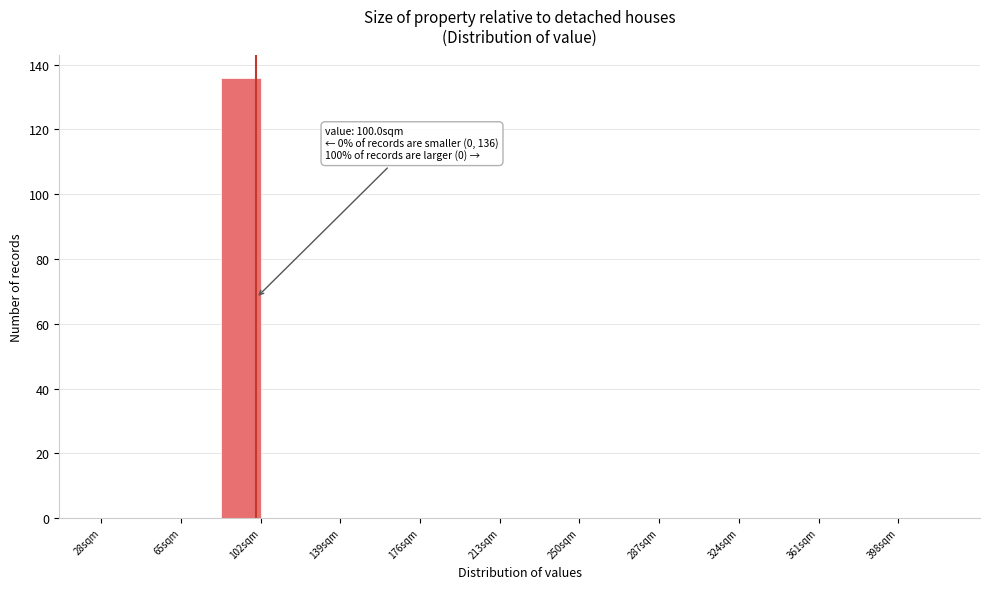

Around what value on the x-axis is the tallest bar? Give the approximate position of its centre, as read against the axis.

95